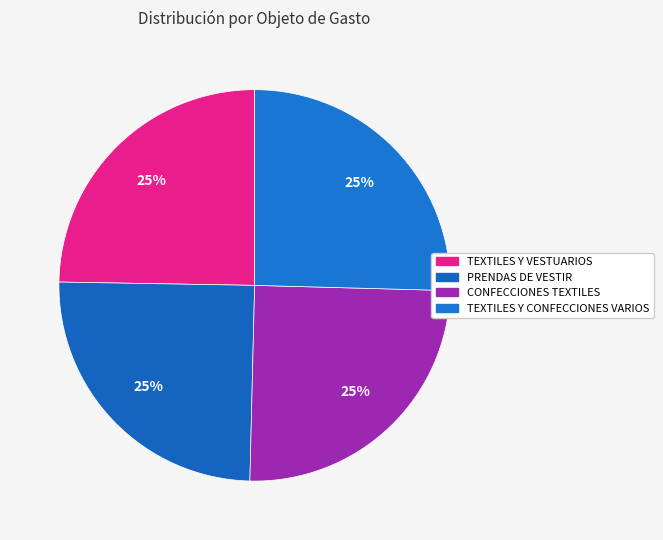

Count the number of slices in the pie.

4